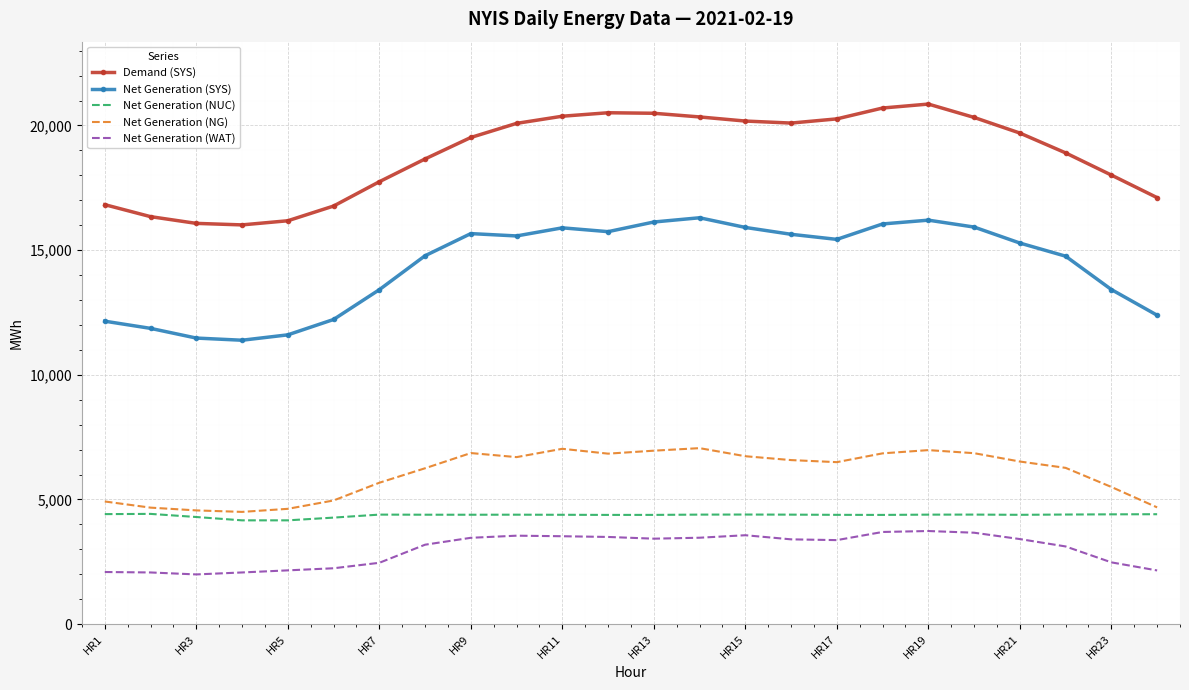

Which series has the largest total across all categories?

Demand (SYS)